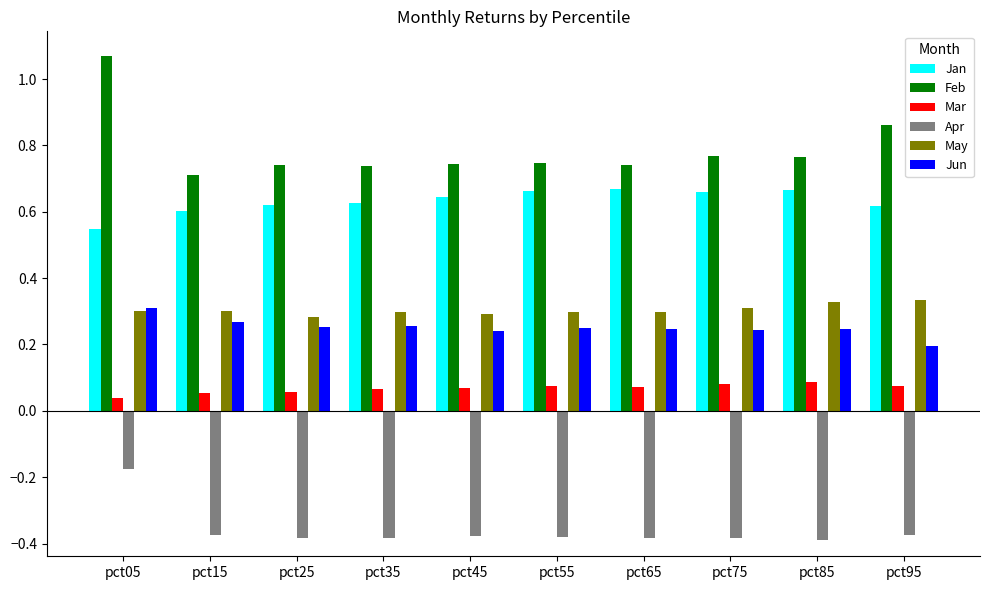

Is it true that Apr equals -0.6 at pct25?

False